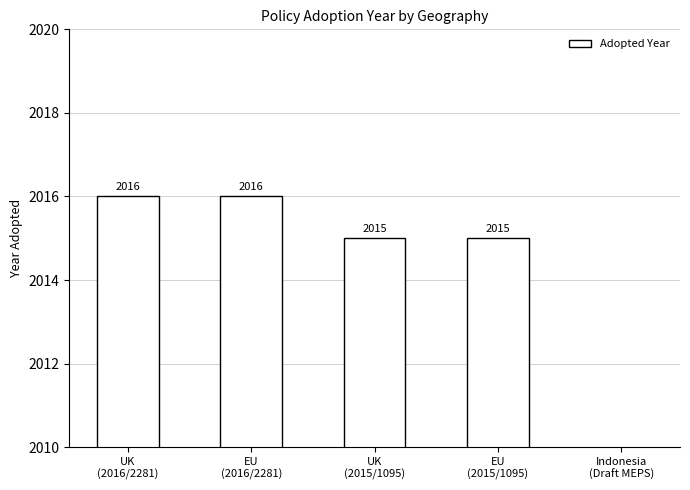

Which has a higher value, EU
(2015/1095) or EU
(2016/2281)?

EU
(2016/2281)